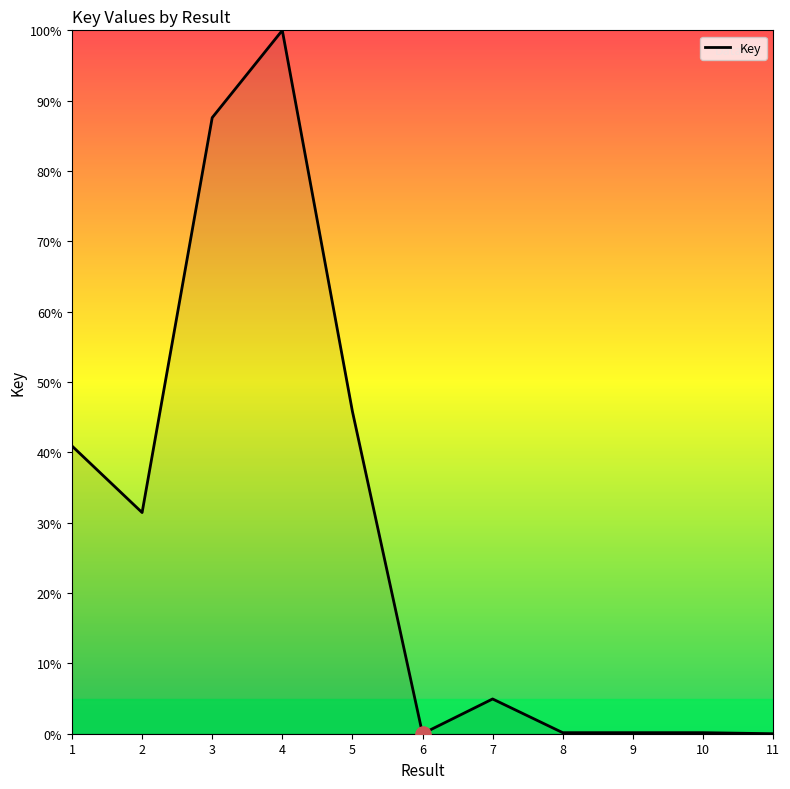

What is the change in value from 5 to 9?

-45.7